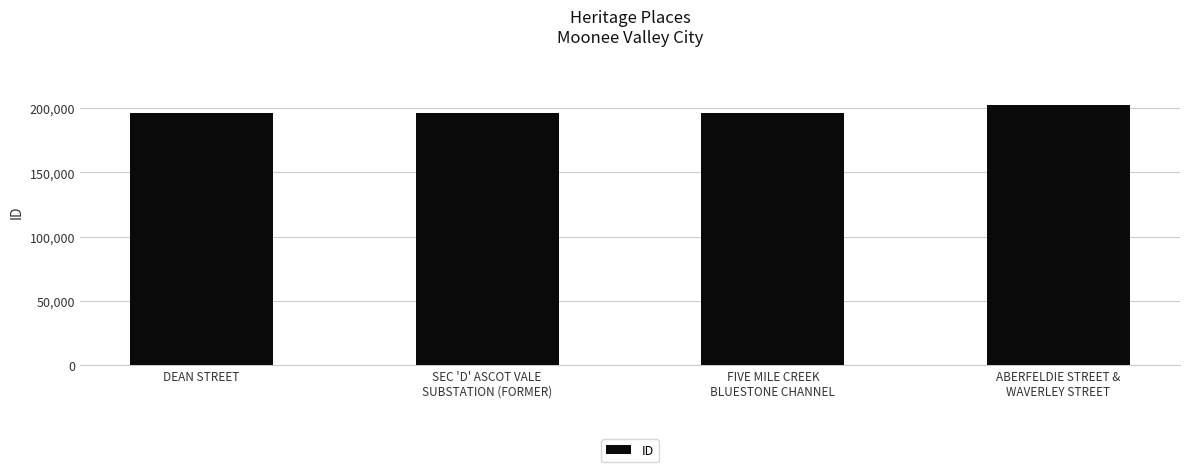

What is the difference between the maximum and minimum values?

5958